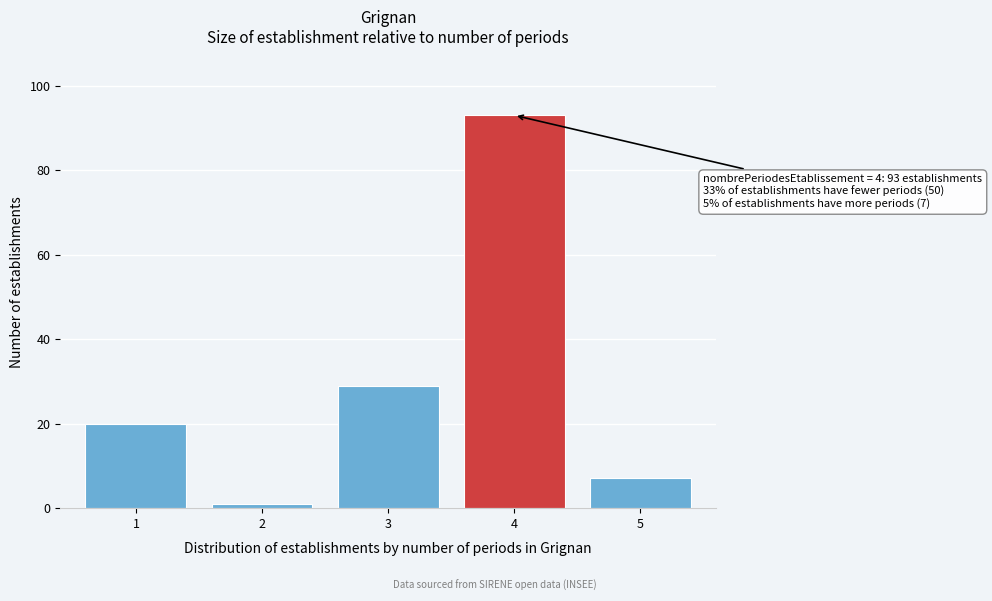

Reading left to right, extract all data points from this chart.

1=20	2=1	3=29	4=93	5=7